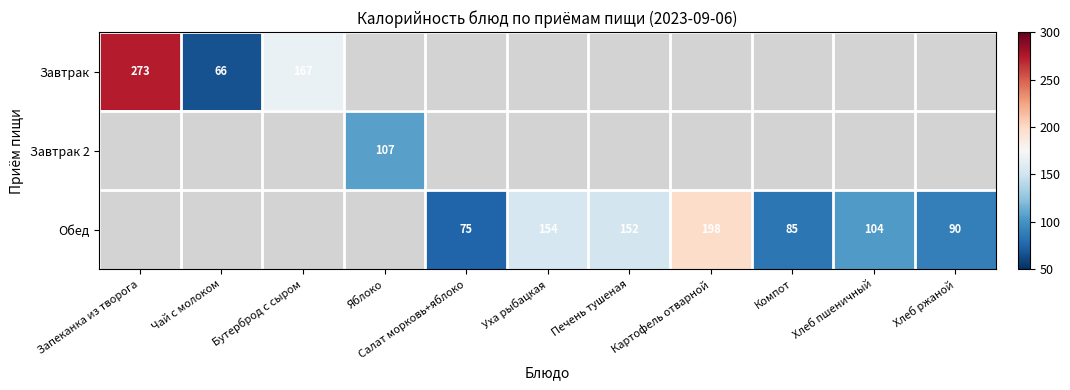

The Обед series shows 88 at Уха рыбацкая. True or false?

False